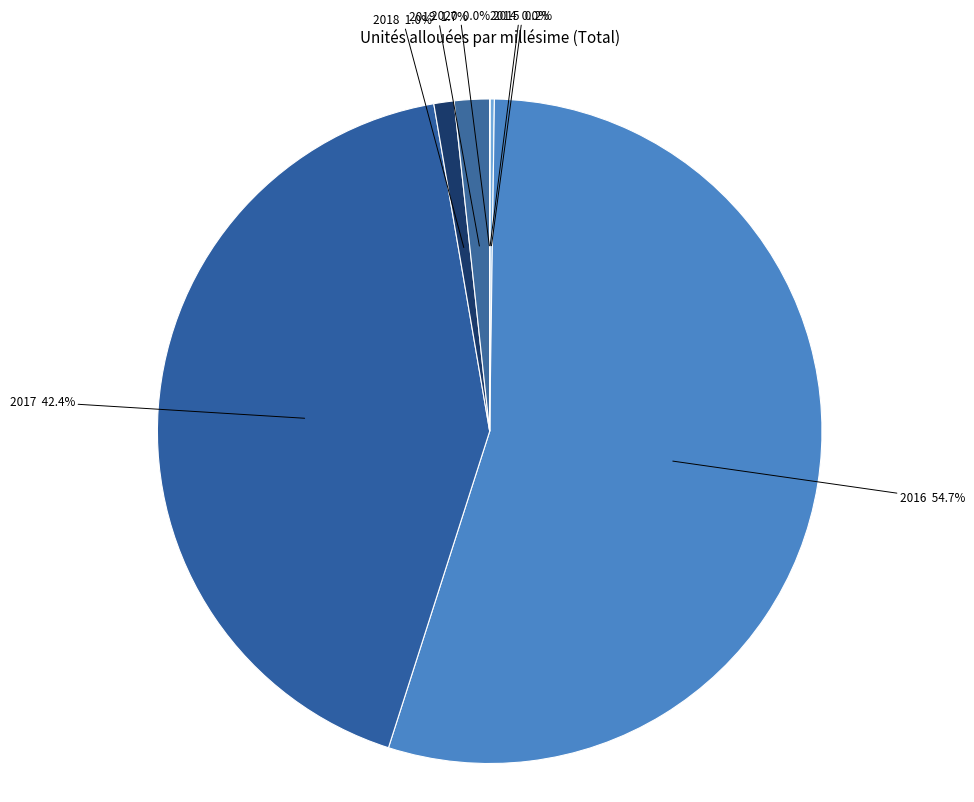

Which category has the biggest portion of the pie?

2016